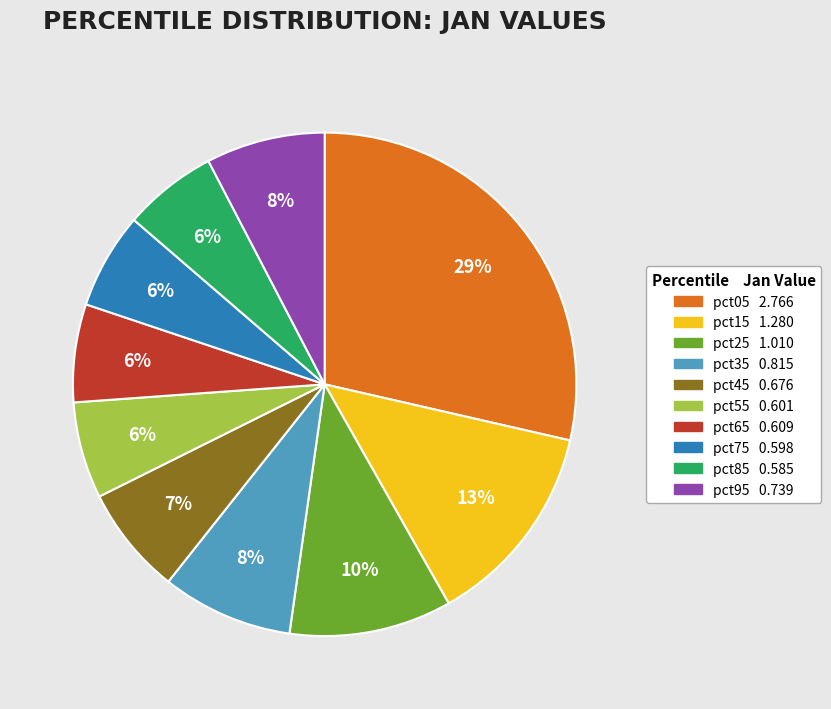

To the nearest percent, what is the difference between the largest and smallest slice percentages?

23%